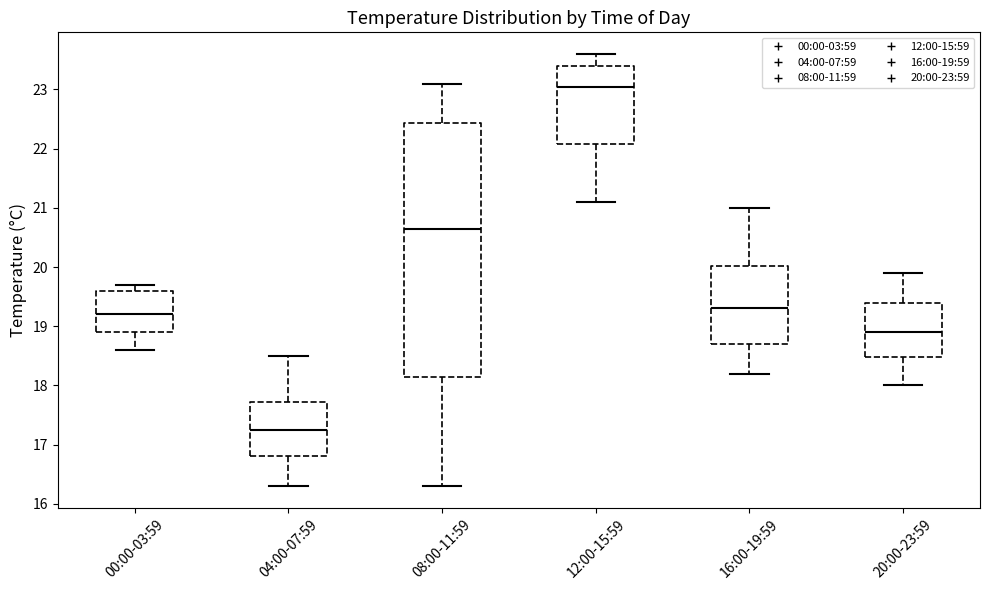

Reading left to right, transcribe this box plot: for each box, give where its median line is, the range the box spans, and where its two whiskers end, as read against the y-axis. The values are not printed on the chart, so give them approximately, as read against the axis.

00:00-03:59: median 19.2, box 18.9 to 19.6, whiskers 18.6 to 19.7
04:00-07:59: median 17.3, box 16.8 to 17.7, whiskers 16.3 to 18.5
08:00-11:59: median 20.7, box 18.2 to 22.4, whiskers 16.3 to 23.1
12:00-15:59: median 23.1, box 22.1 to 23.4, whiskers 21.1 to 23.6
16:00-19:59: median 19.3, box 18.7 to 20.0, whiskers 18.2 to 21.0
20:00-23:59: median 18.9, box 18.5 to 19.4, whiskers 18.0 to 19.9